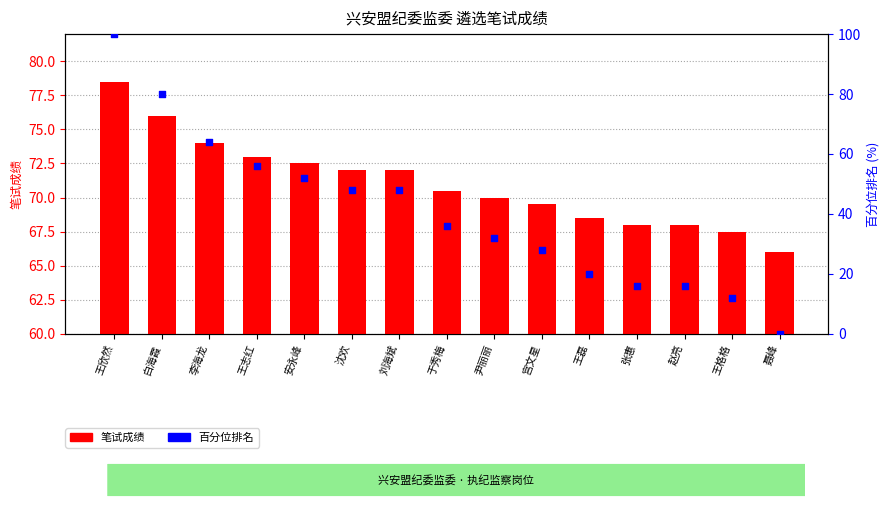

Which series has the widest spread of Y values?

笔试成绩百分位排名